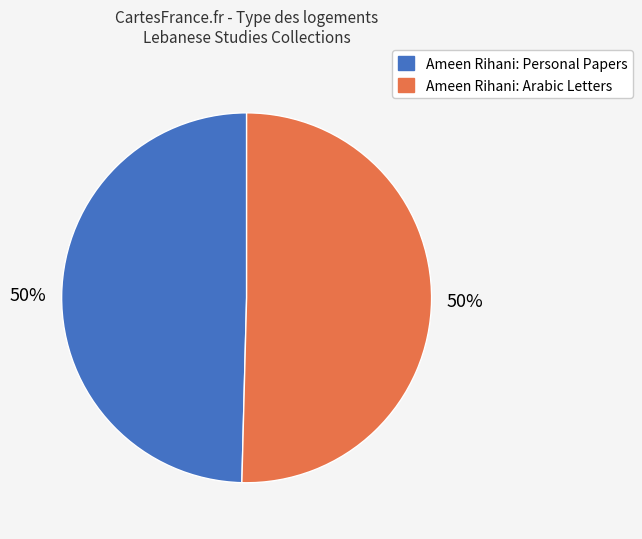

Is the sum of Ameen Rihani: Personal Papers and Ameen Rihani: Arabic Letters greater than half?

Yes